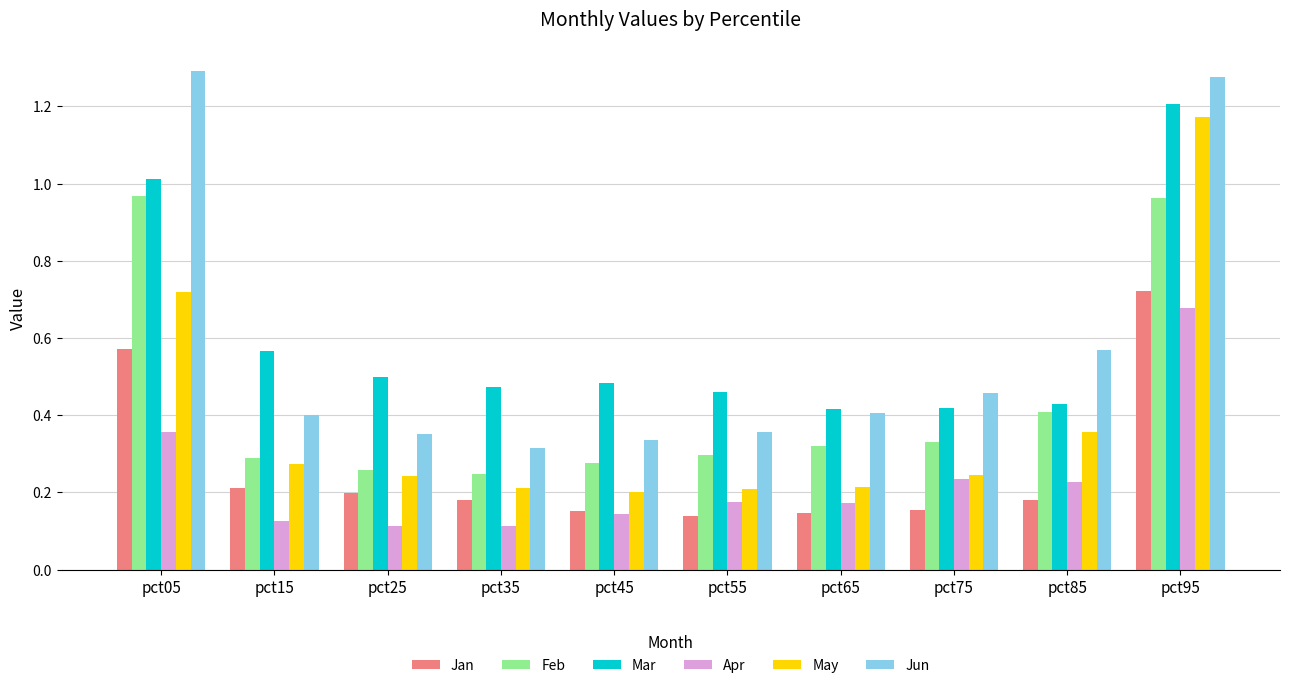

What is the difference between the maximum and second lowest values in the Mar series?

0.8